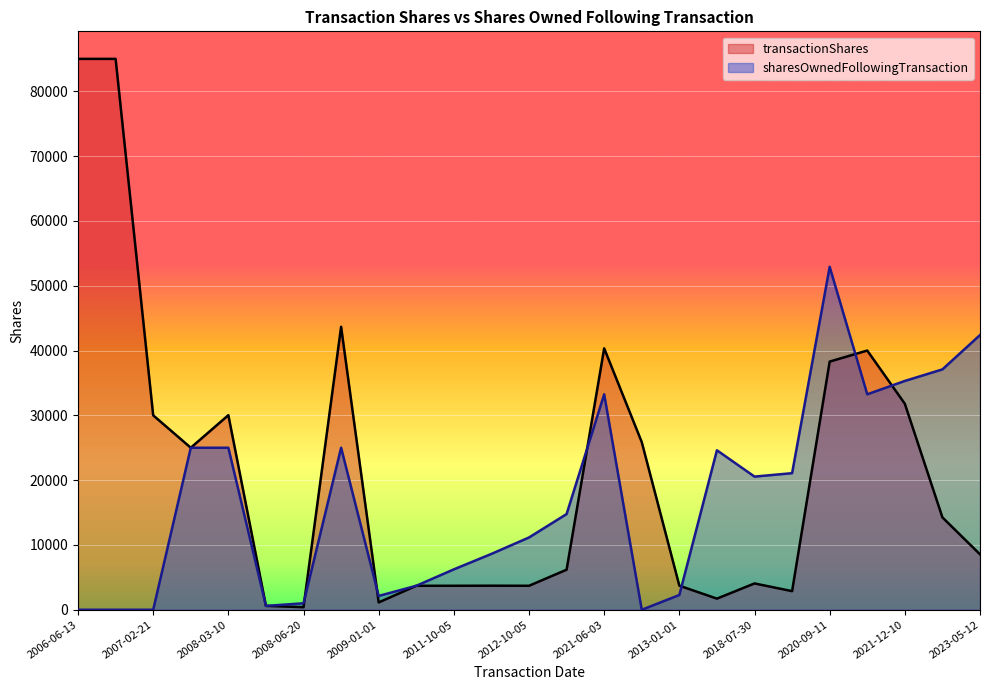

How many categories are shown in the chart?

25